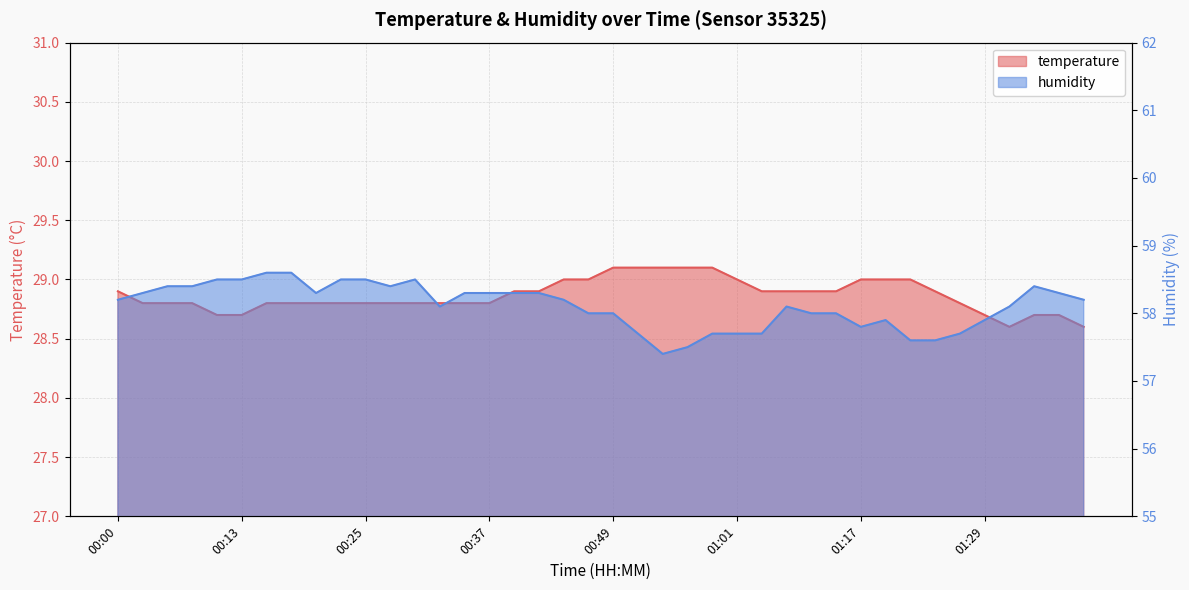

Reading left to right, transcribe all the data shown in this chart.

temperature: 00:00=28.9	00:03=28.8	00:05=28.8	00:08=28.8	00:10=28.7	00:13=28.7	00:15=28.8	00:17=28.8	00:20=28.8	00:22=28.8	00:25=28.8	00:27=28.8	00:30=28.8	00:32=28.8	00:35=28.8	00:37=28.8	00:40=28.9	00:42=28.9	00:44=29.0	00:47=29.0	00:49=29.1	00:52=29.1	00:54=29.1	00:57=29.1	00:59=29.1	01:01=29.0	01:04=28.9	01:06=28.9	01:09=28.9	01:11=28.9	01:17=29.0	01:19=29.0	01:22=29.0	01:24=28.9	01:27=28.8	01:29=28.7	01:32=28.6	01:34=28.7	01:37=28.7	01:39=28.6
humidity: 00:00=58.2	00:03=58.3	00:05=58.4	00:08=58.4	00:10=58.5	00:13=58.5	00:15=58.6	00:17=58.6	00:20=58.3	00:22=58.5	00:25=58.5	00:27=58.4	00:30=58.5	00:32=58.1	00:35=58.3	00:37=58.3	00:40=58.3	00:42=58.3	00:44=58.2	00:47=58.0	00:49=58.0	00:52=57.7	00:54=57.4	00:57=57.5	00:59=57.7	01:01=57.7	01:04=57.7	01:06=58.1	01:09=58.0	01:11=58.0	01:17=57.8	01:19=57.9	01:22=57.6	01:24=57.6	01:27=57.7	01:29=57.9	01:32=58.1	01:34=58.4	01:37=58.3	01:39=58.2